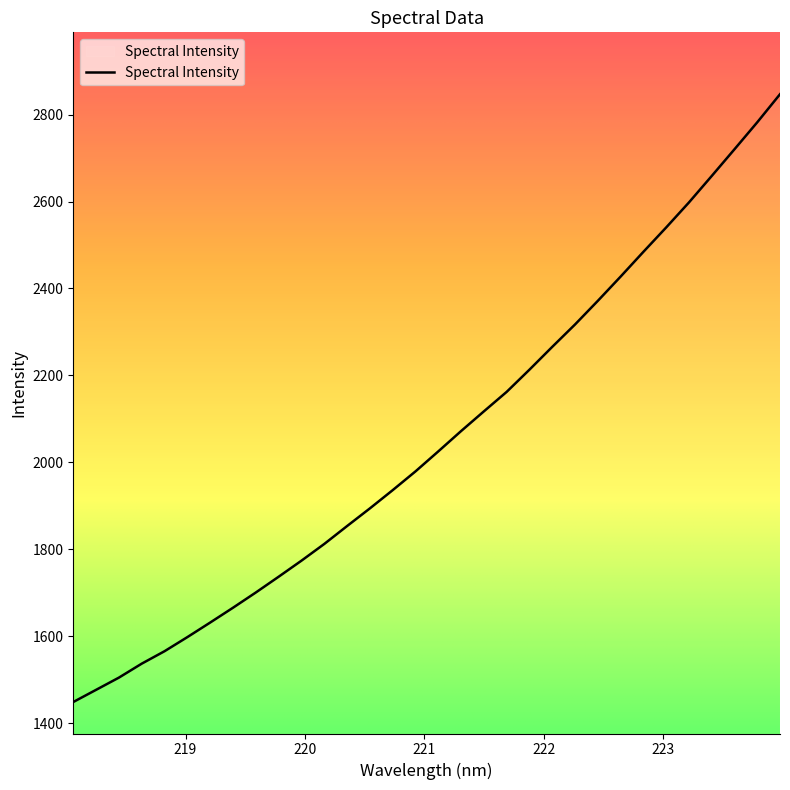

What is the maximum value shown in the chart?

2846.9